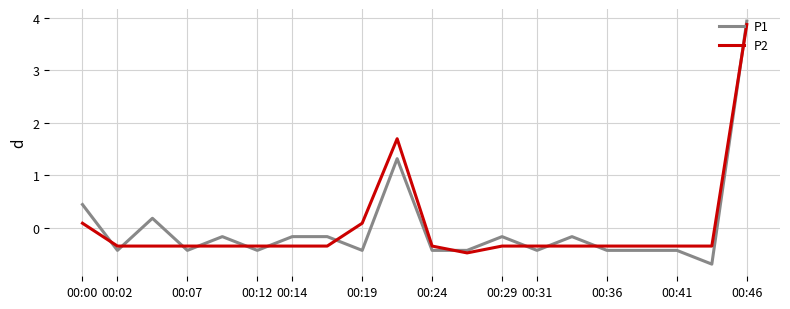

Which series has the widest spread of values?

P1